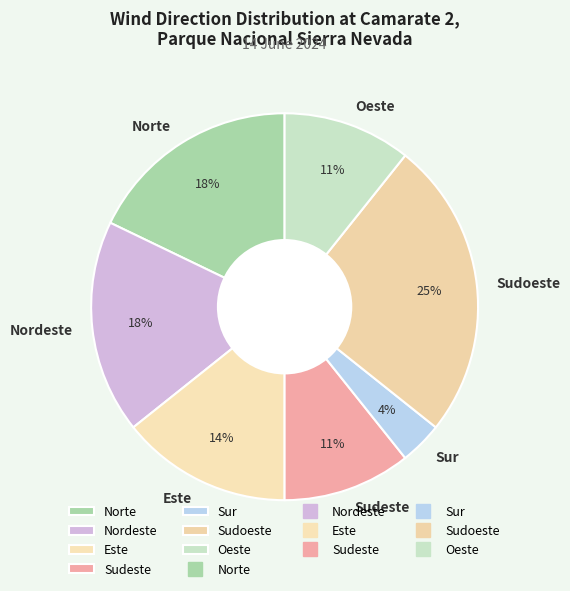

What percentage is the Sudeste slice, to the nearest percent?

11%